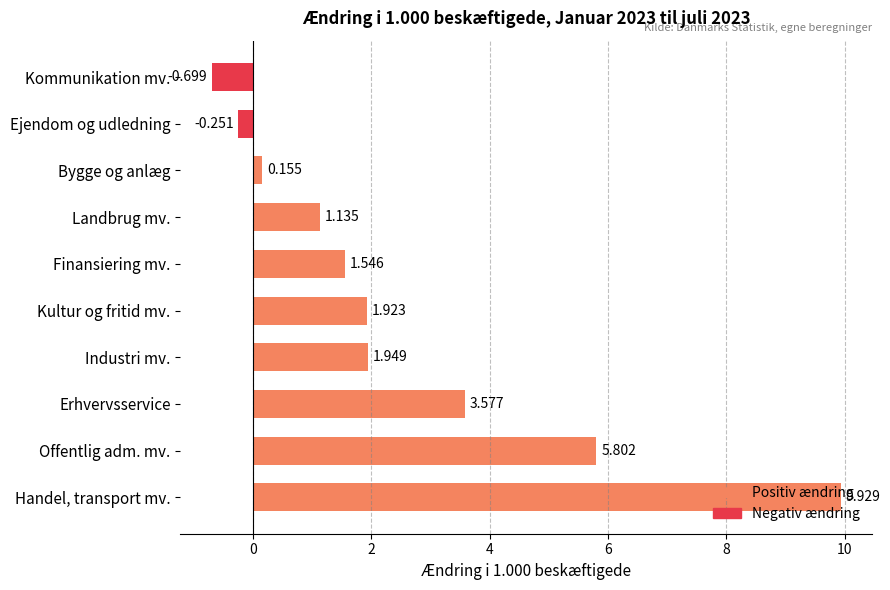

List the labels in order of value, largest first.

Handel, transport mv., Offentlig adm. mv., Erhvervsservice, Industri mv., Kultur og fritid mv., Finansiering mv., Landbrug mv., Bygge og anlæg, Ejendom og udledning, Kommunikation mv.